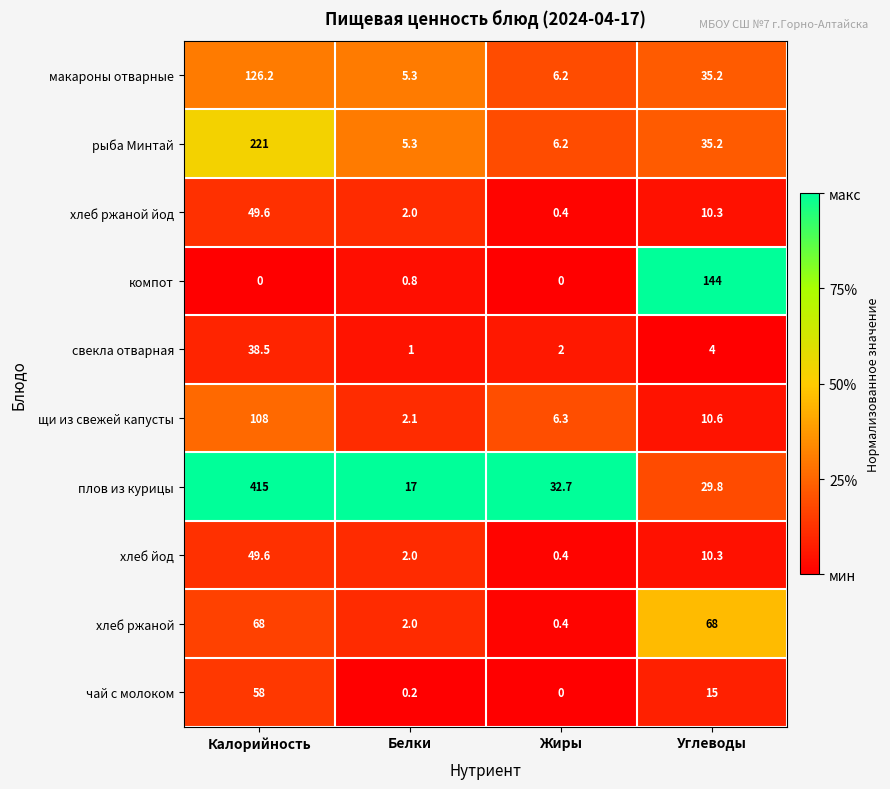

Which category has the highest value across all series?

Калорийность